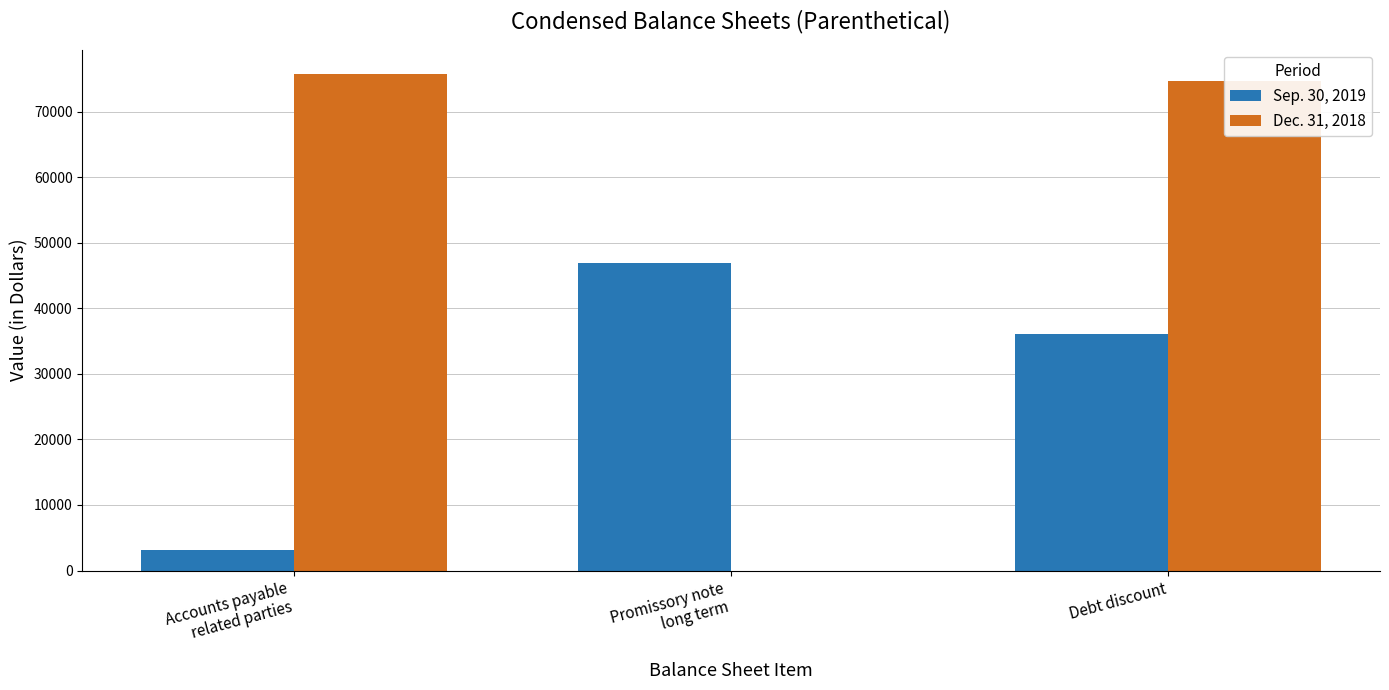

How many data points does each series have?

3